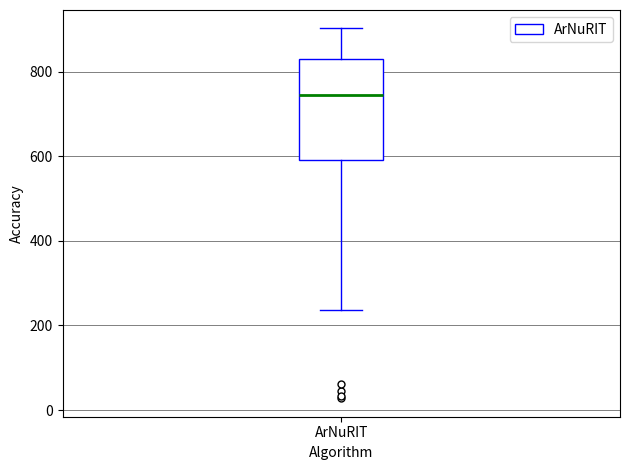

Transcribe this box plot: give where the median line is, the range the box spans, and where the two whiskers end, as read against the y-axis. The values are not printed on the chart, so give them approximately, as read against the axis.

median 740, box 600 to 840, whiskers 240 to 900